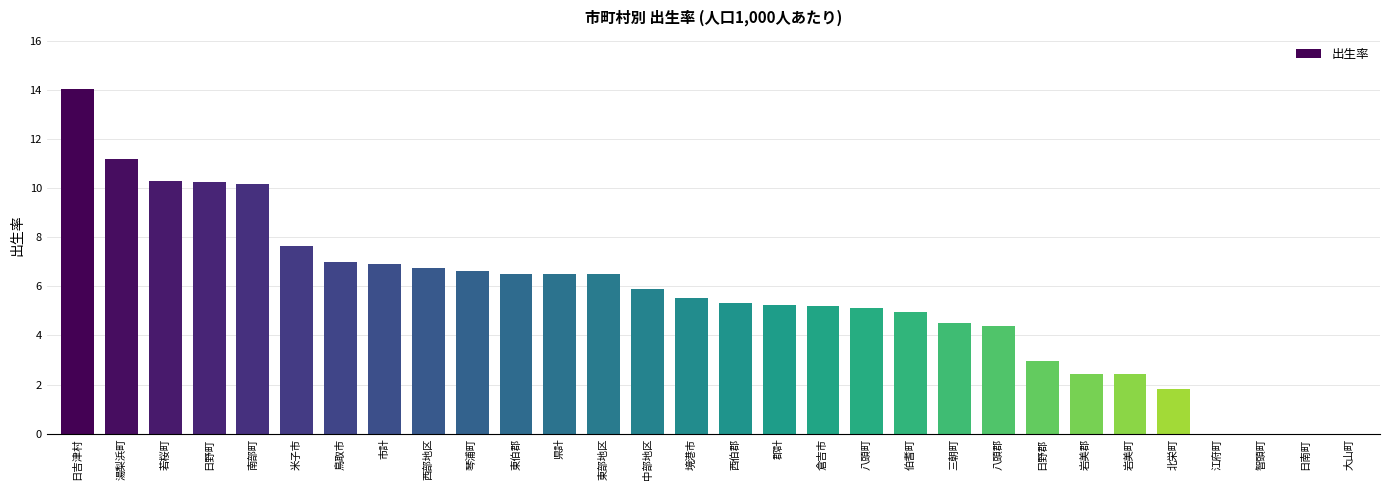

Is it true that the value at 伯耆町 is 5.0?

True